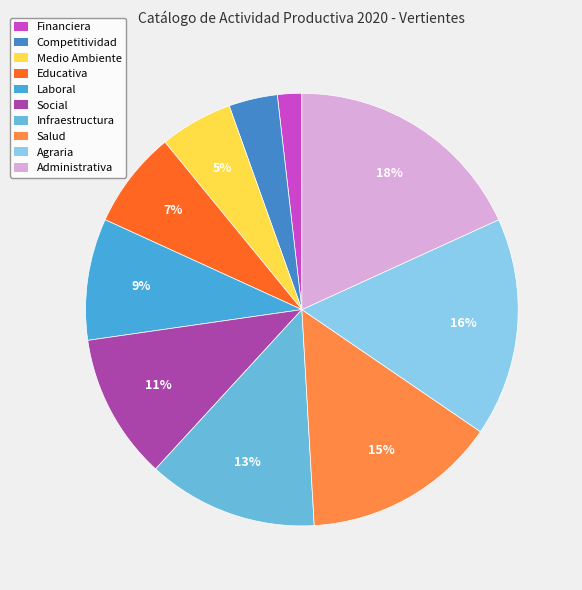

How many segments does this pie chart have?

10